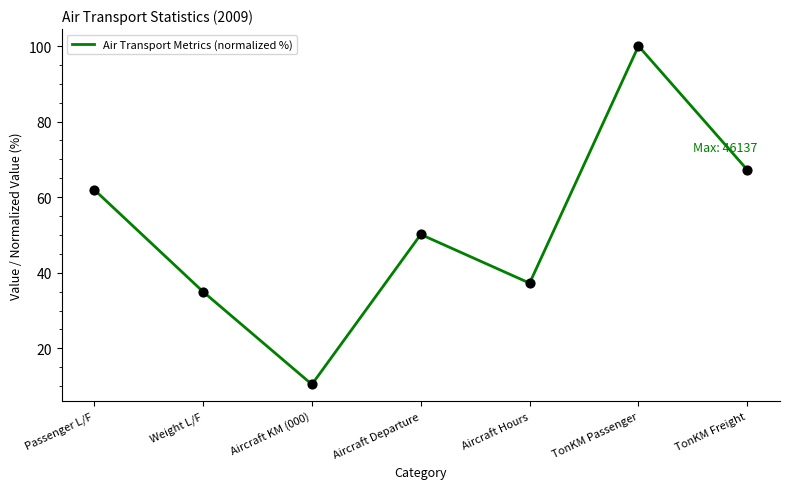

Approximately how many times larger is the value at Aircraft KM (000) compared to TonKM Passenger?

0.1